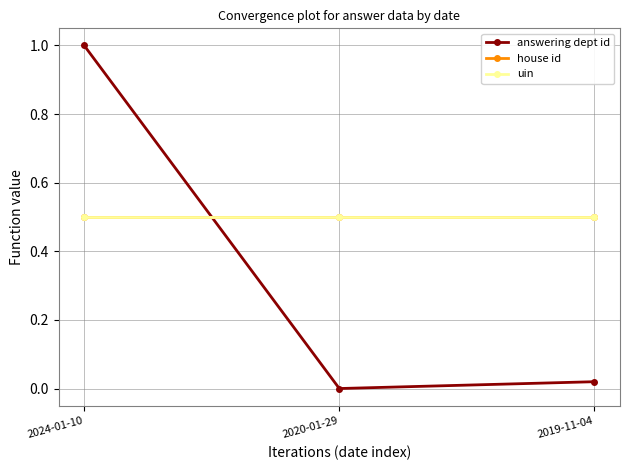

How many lines are shown in the chart?

3